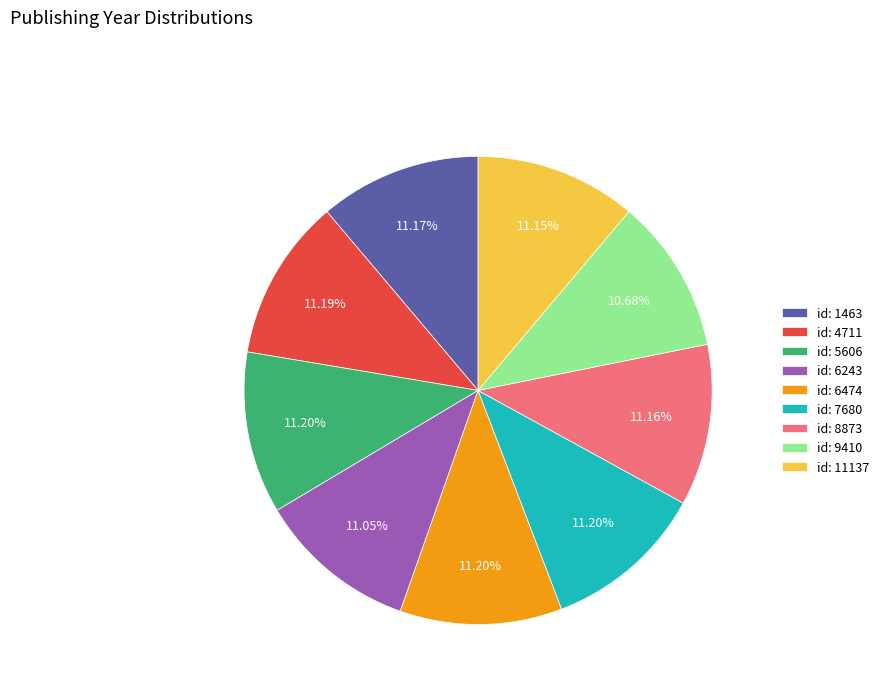

Does id: 5606 account for over 50% of the chart?

No